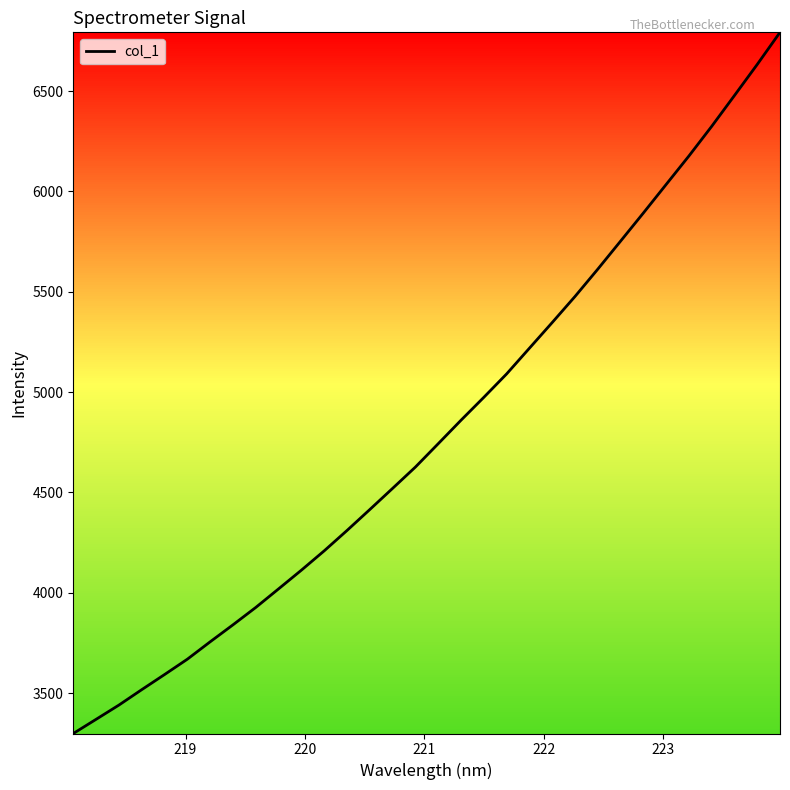

Reading right to left, transcribe all the data shown in this chart.

6792.3	6632.5	6477.7	6324.0	6176.4	6034.4	5892.2	5752.2	5612.6	5476.6	5346.8	5218.9	5090.8	4974.2	4860.2	4743.3	4627.0	4520.8	4415.4	4311.0	4209.5	4113.3	4020.1	3927.5	3840.9	3756.3	3669.7	3593.1	3517.8	3441.0	3370.0	3299.3